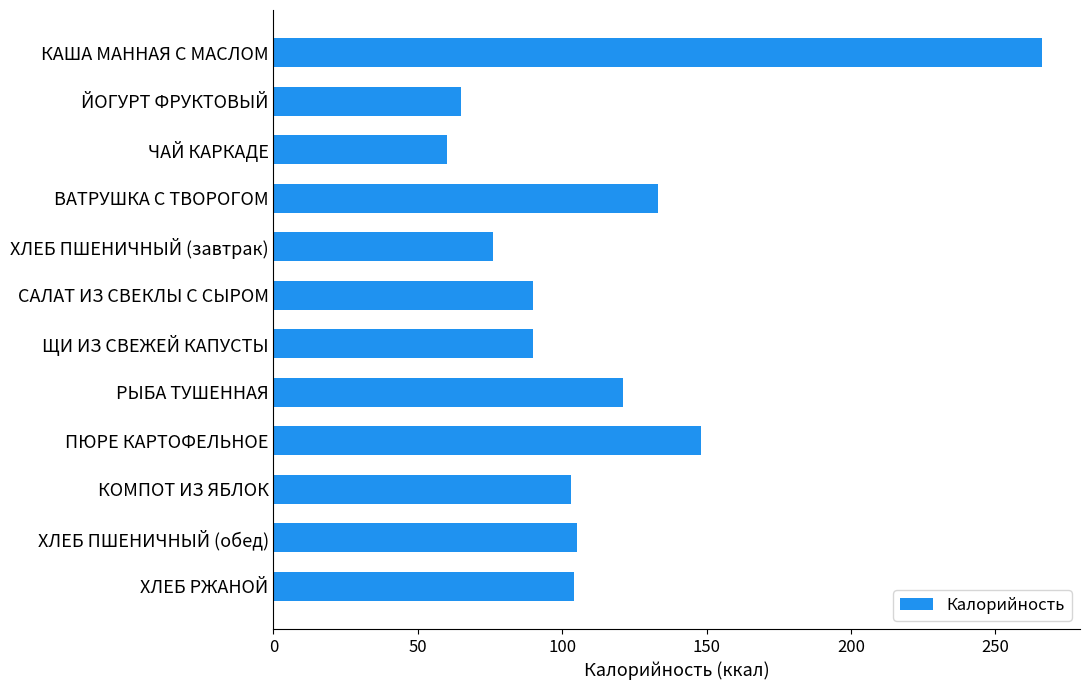

What is the change in value from ЩИ ИЗ СВЕЖЕЙ КАПУСТЫ to ХЛЕБ ПШЕНИЧНЫЙ (завтрак)?

-14